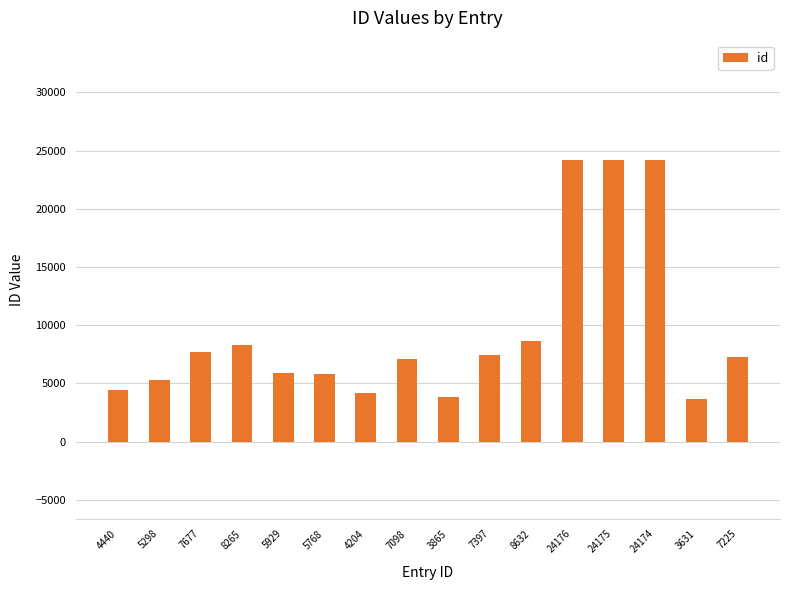

What position from the left is 24176?

12